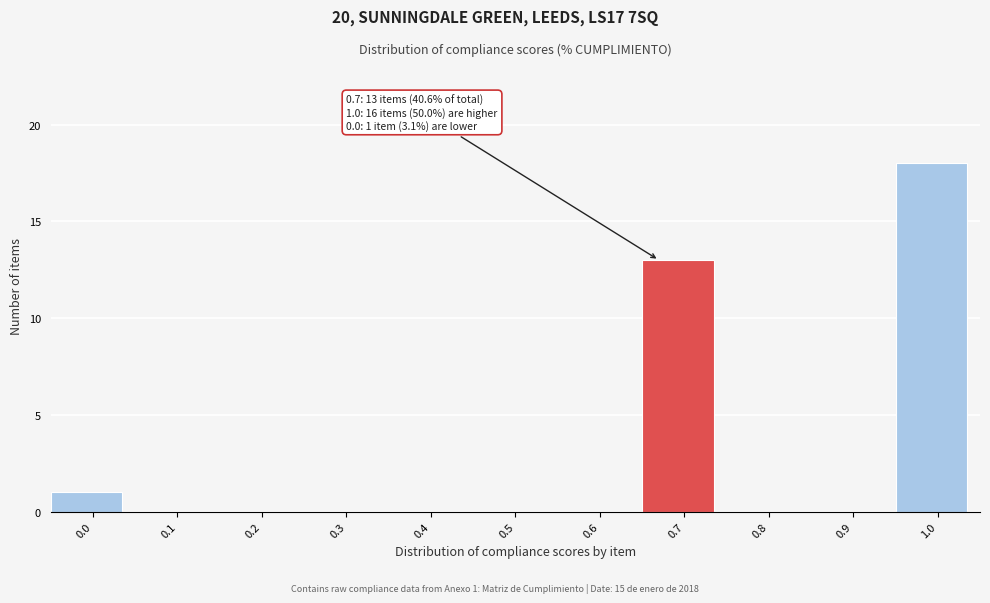

Reading left to right, extract all data points from this chart.

0.0=1	0.1=0	0.2=0	0.3=0	0.4=0	0.5=0	0.6=0	0.7=13	0.8=0	0.9=0	1.0=18